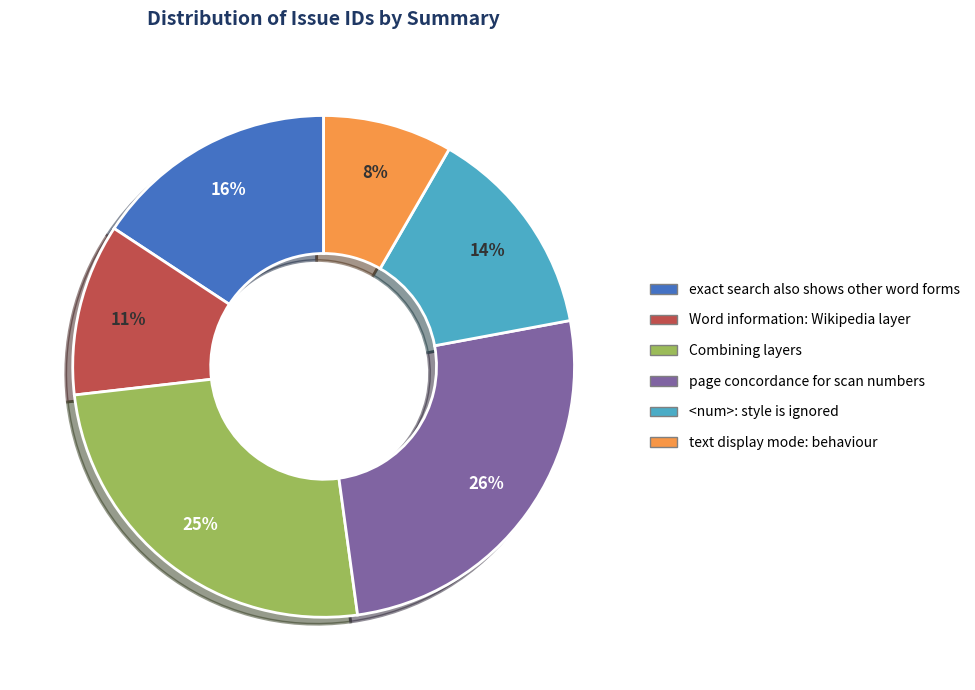

True or false: <num>: style is ignored accounts for 19% of the total.

False